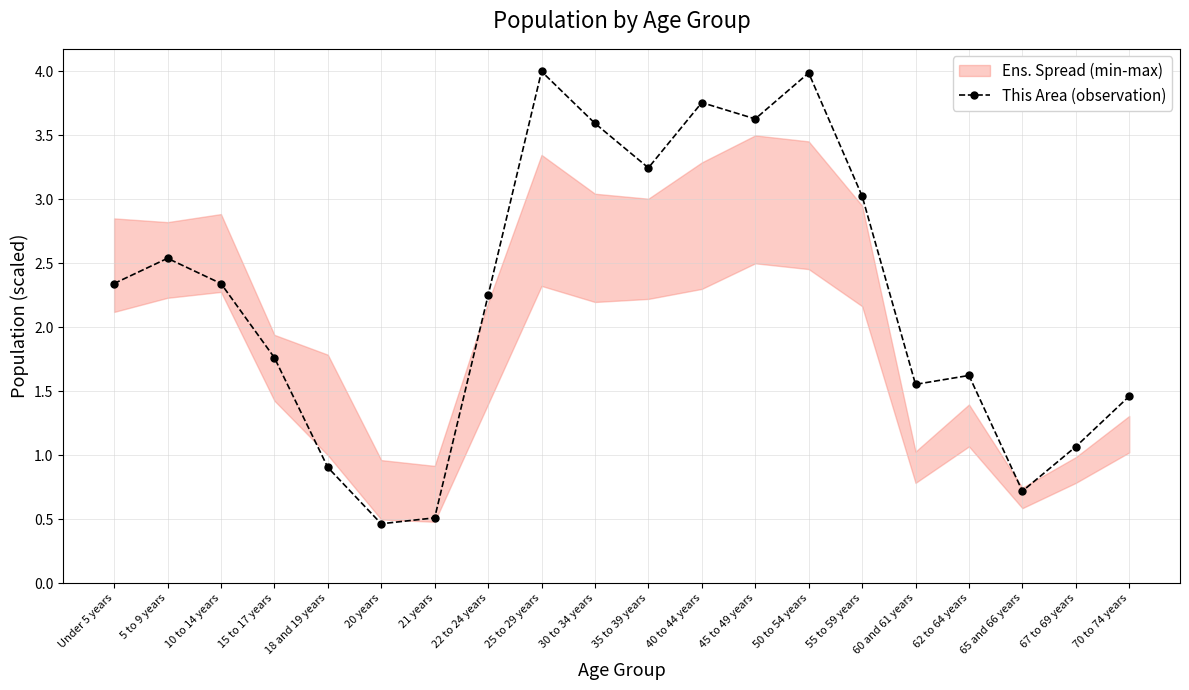

What is the difference between the maximum and minimum values?

3.5